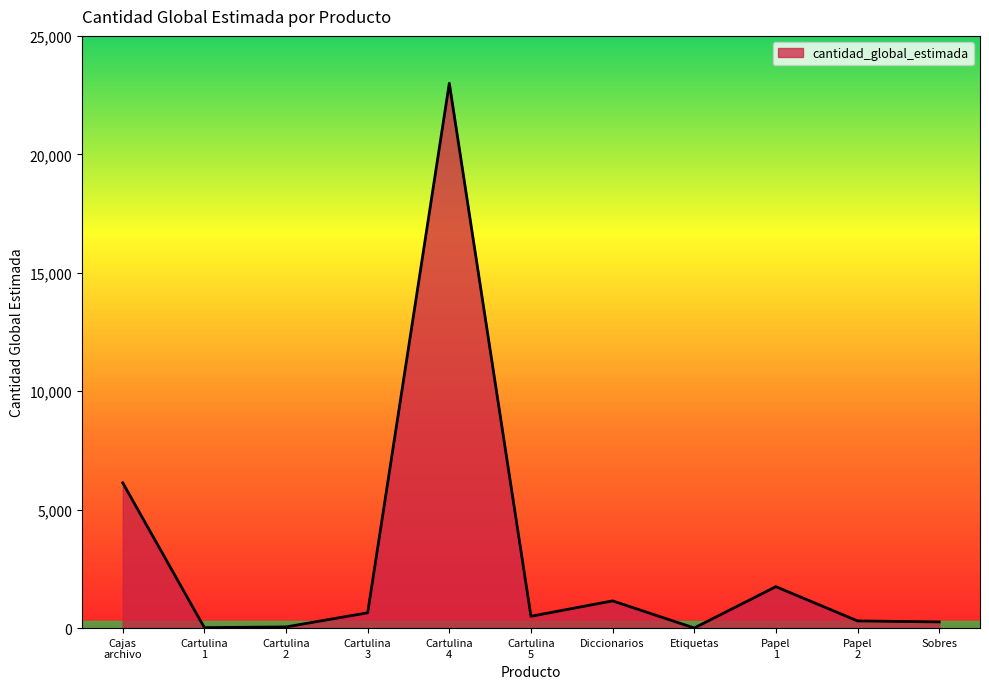

Is it true that the value at Diccionarios is 1150?

True